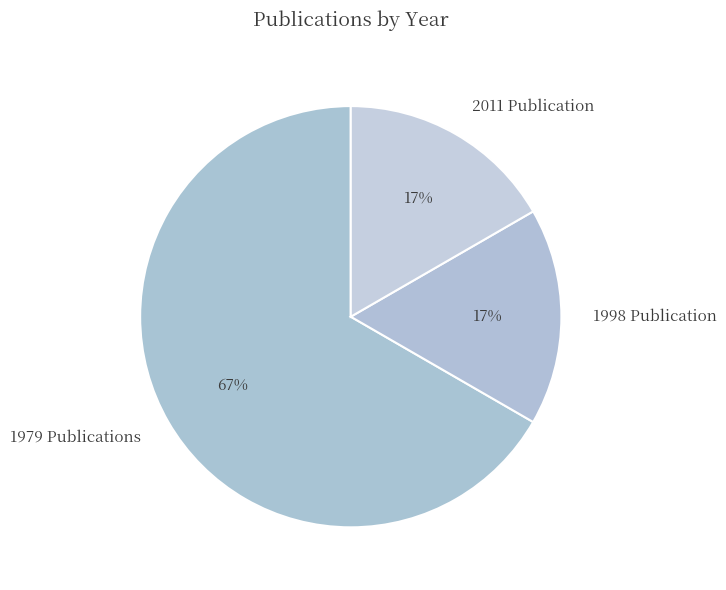

Count the number of slices in the pie.

3